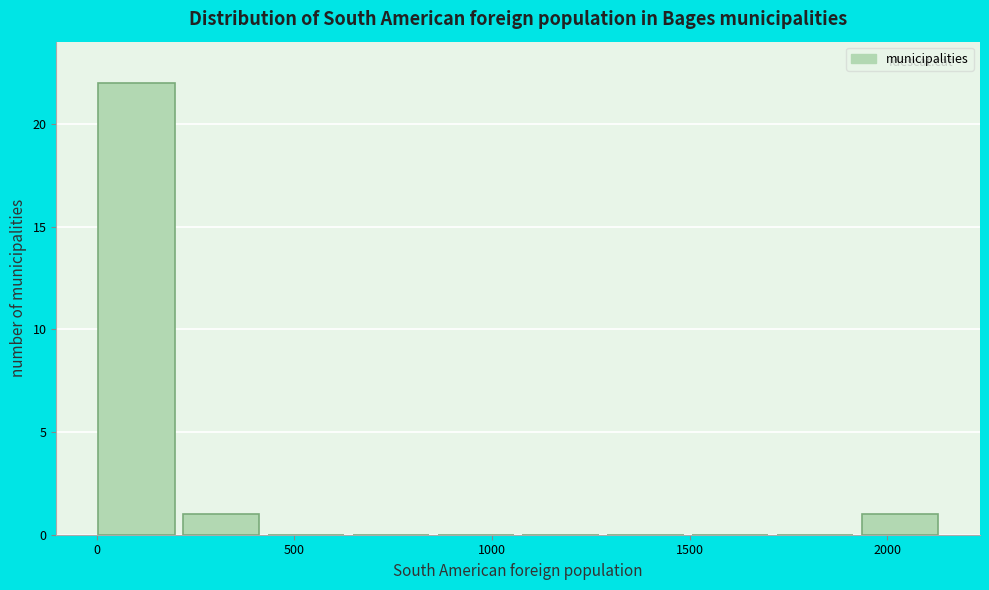

What is the height of the bar covering 0 to 200 on the x-axis? Neither the bar edges nor the heights are printed on the chart, so give them approximately, as read against the axes.

22